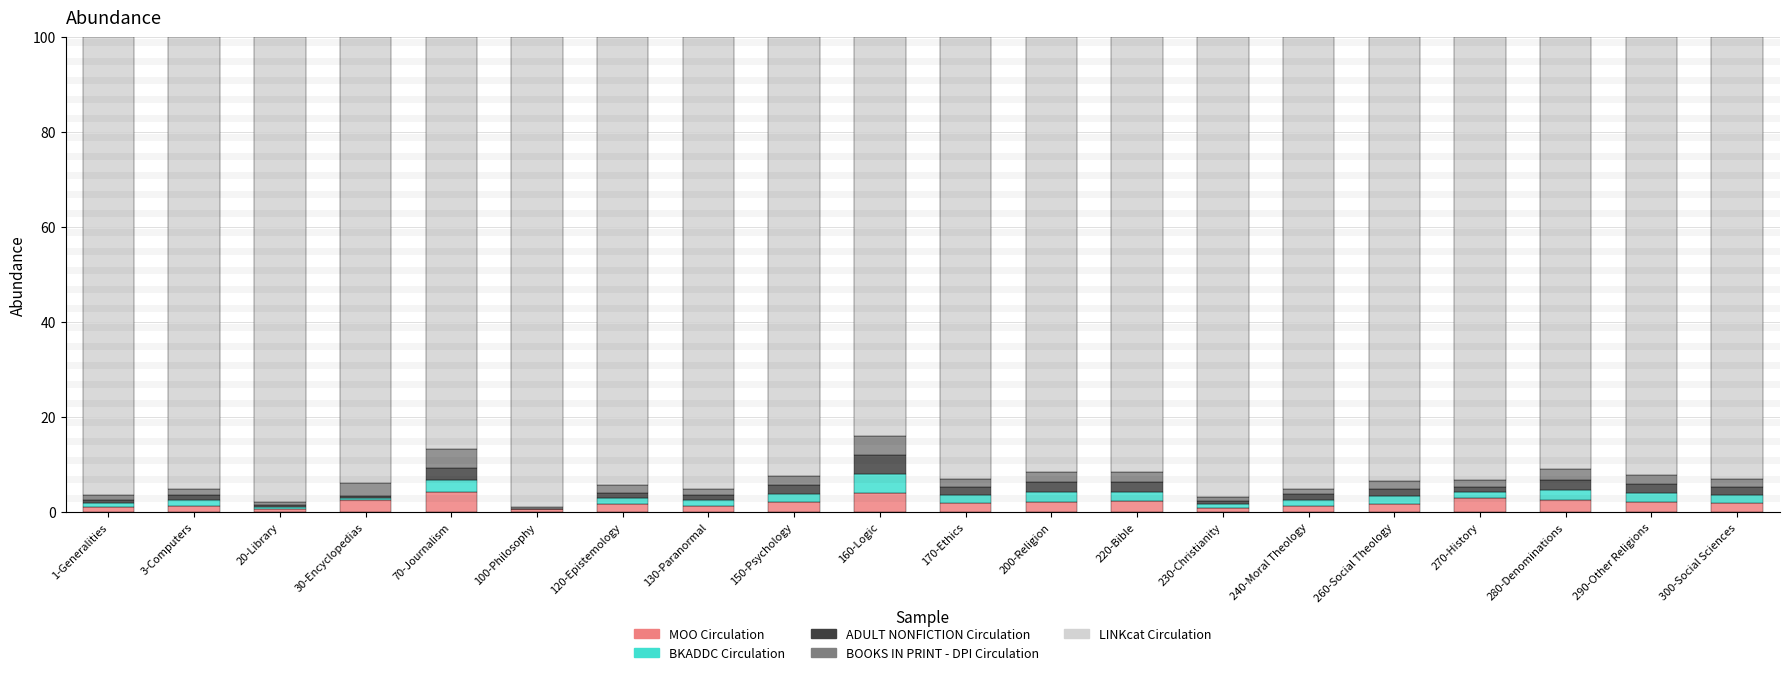

What is the total value across all series at 160-Logic?

100.0